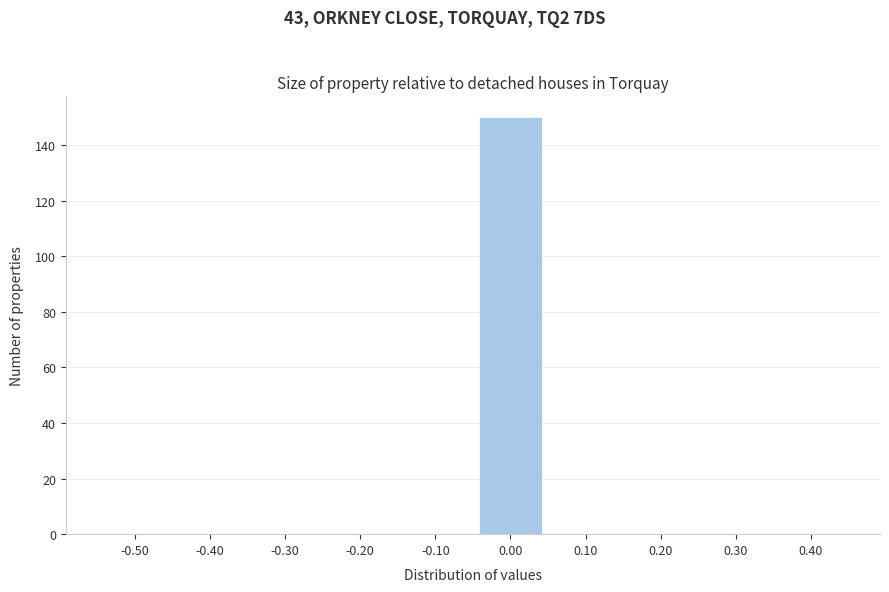

Reading left to right, list all the values displayed in this chart.

-0.50=0	-0.40=0	-0.30=0	-0.20=0	-0.10=0	0.00=150	0.10=0	0.20=0	0.30=0	0.40=0